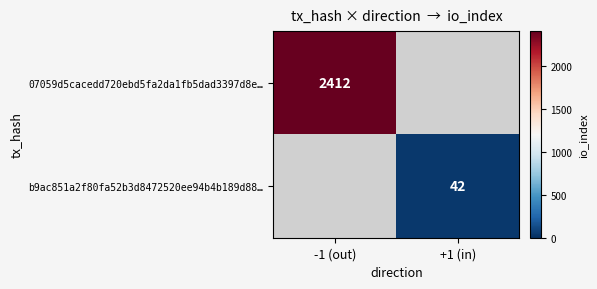

The b9ac851a2f80fa52b3d8472520ee94b4b189d88… series shows 60 at +1 (in). True or false?

False